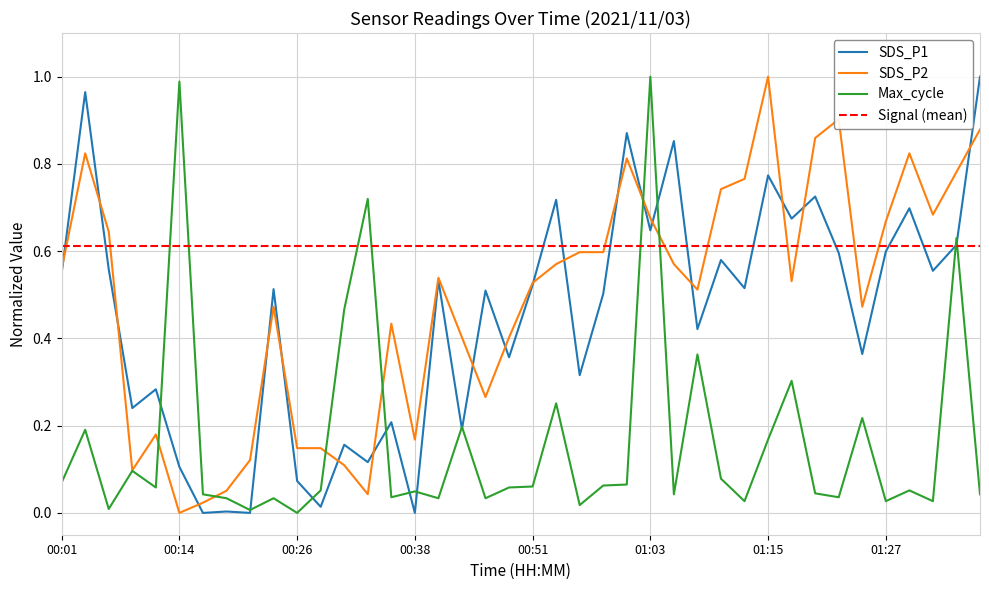

What is the difference between the second highest and minimum values in the SDS_P1 series?

1.0